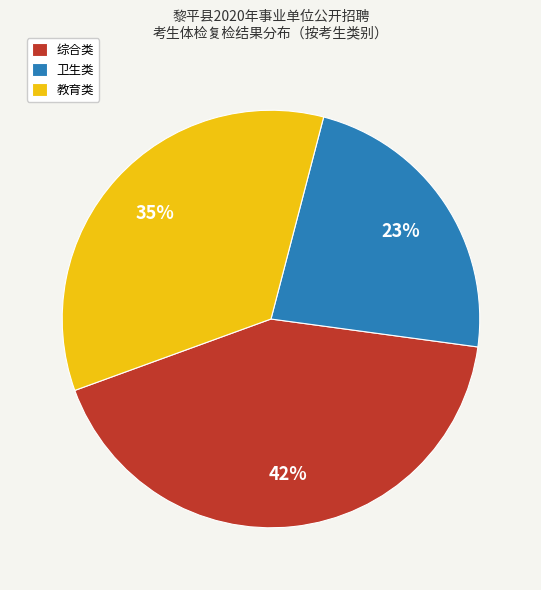

To the nearest percent, what is the difference between the largest and smallest slice percentages?

19%